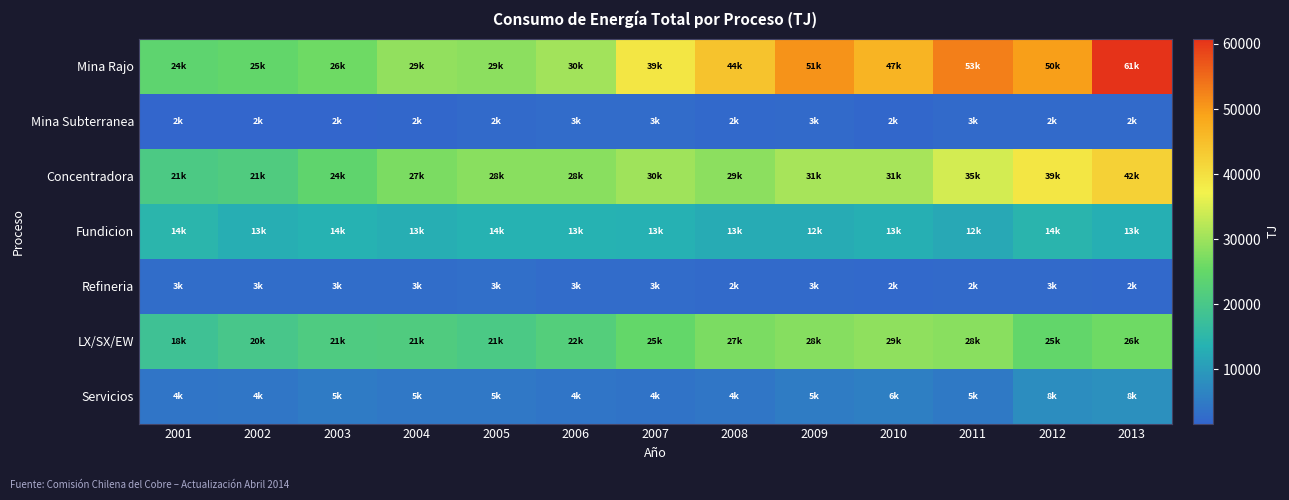

What is the total value across all series at 2003?

94785.7